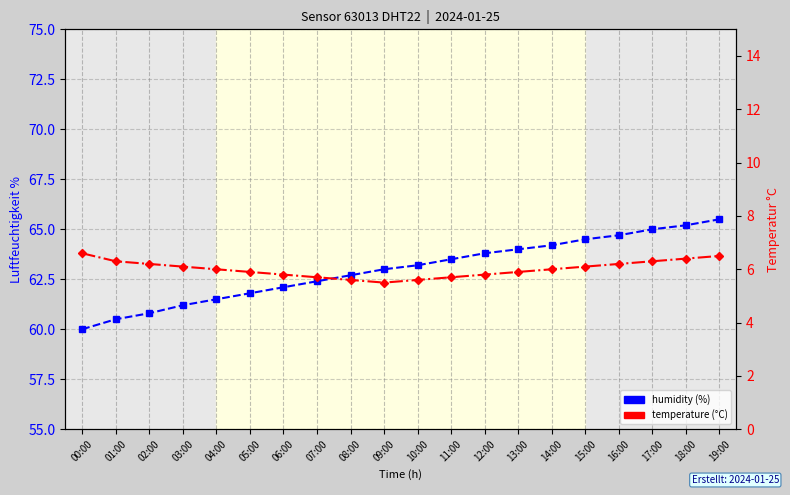

True or false: temperature and humidity cross at least once.

False